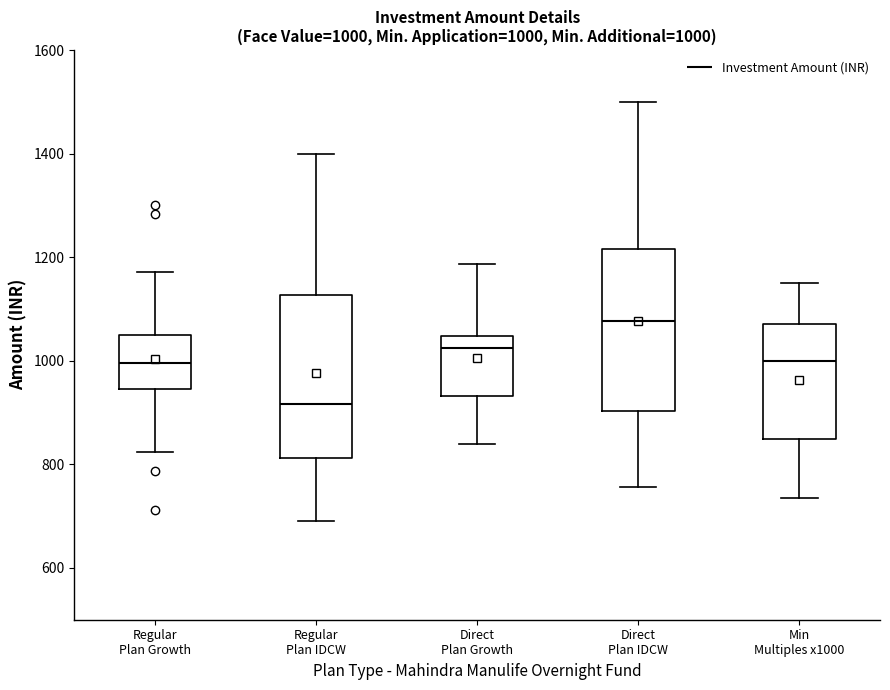

Which box's median line is the lowest?

Regular Plan IDCW